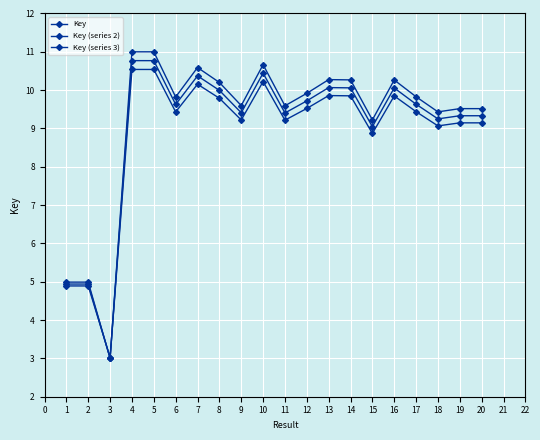

How many lines are shown in the chart?

3